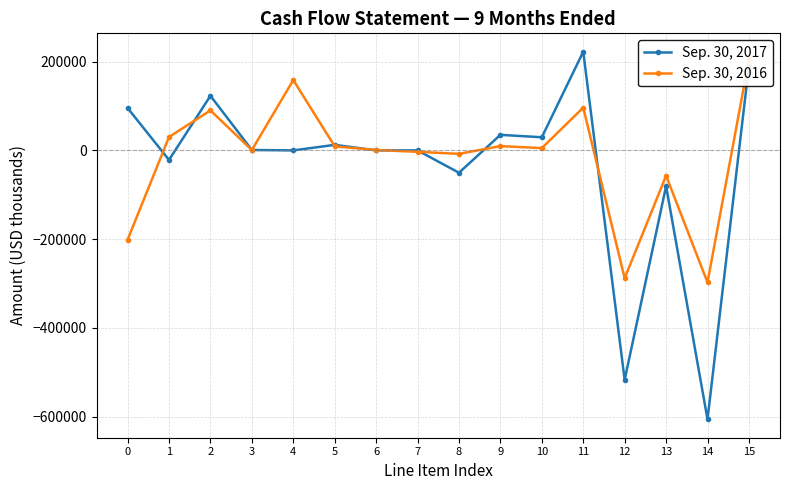

What is the difference between the Sep. 30, 2017 values at 13 and 7?

80537